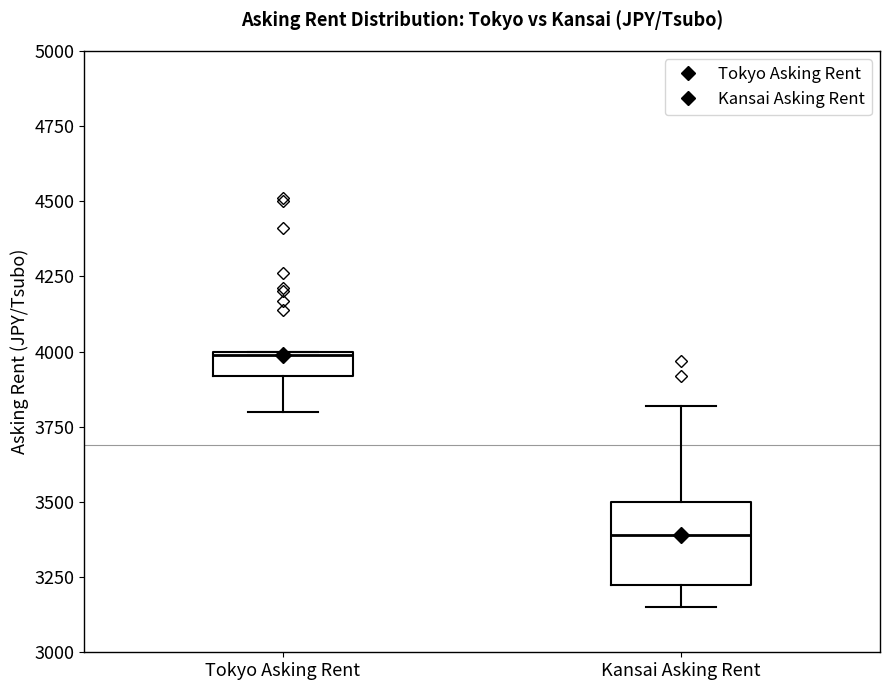

Where is the lower edge of the box for Tokyo Asking Rent on the y-axis? The values are not printed on the chart, so give them approximately, as read against the axis.

3900